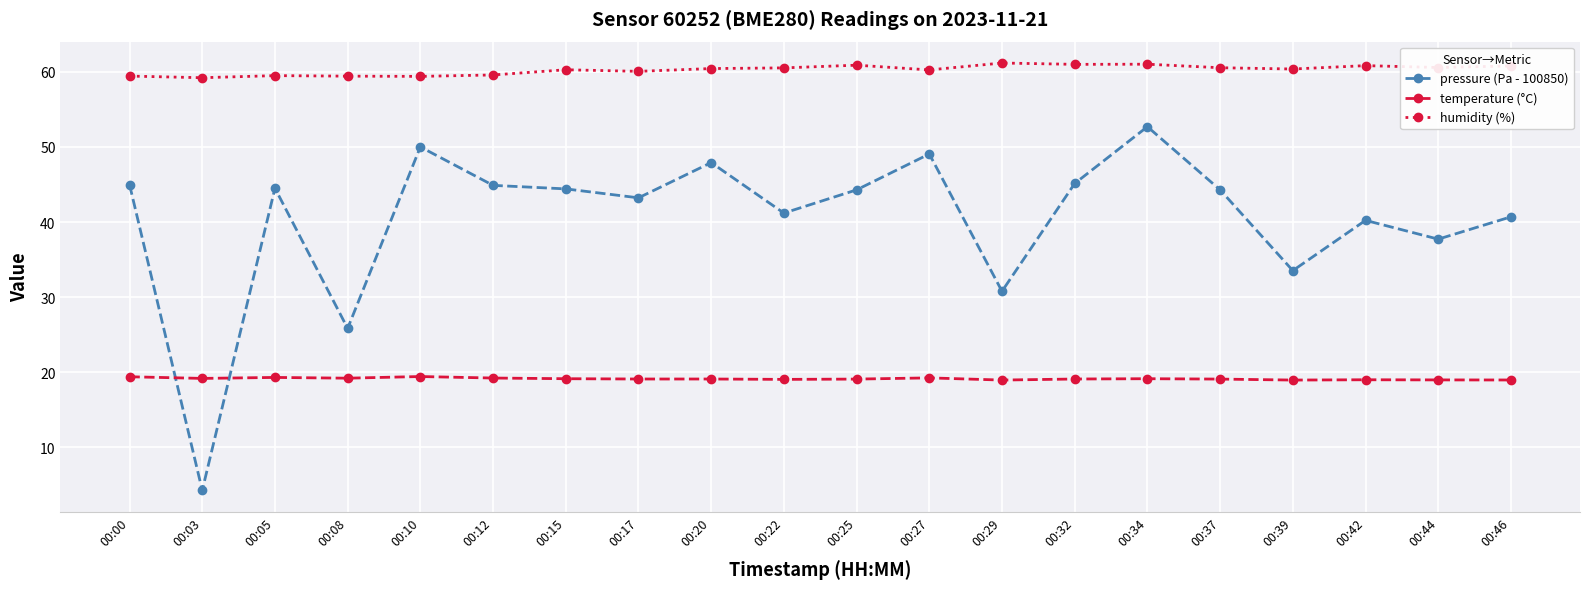

What is the minimum value shown in the chart?

4.3